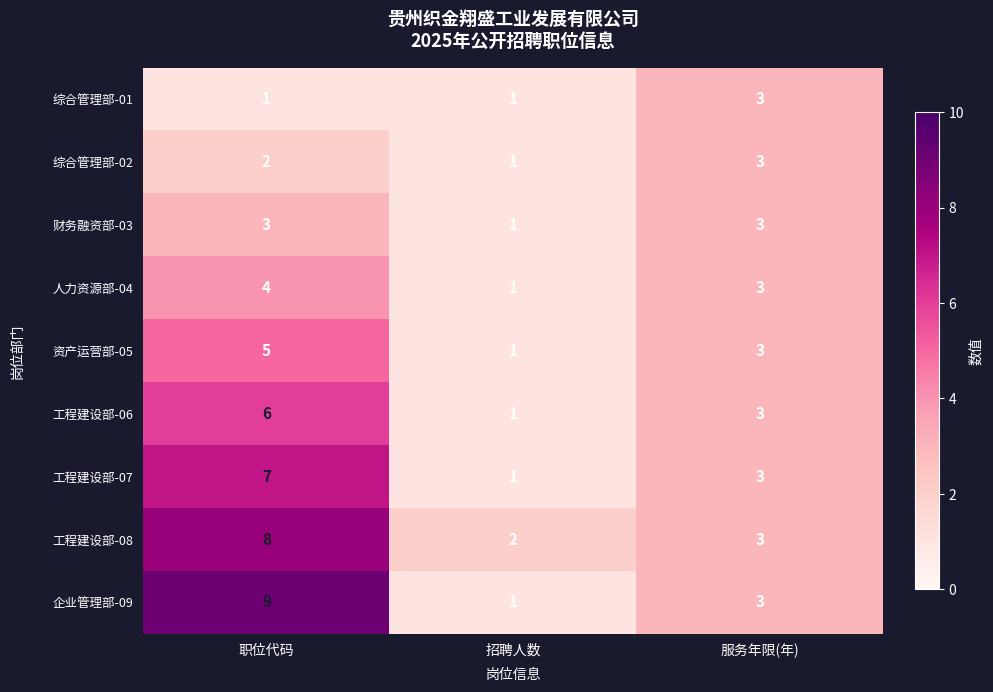

The 财务融资部-03 series shows 1 at 招聘人数. True or false?

True